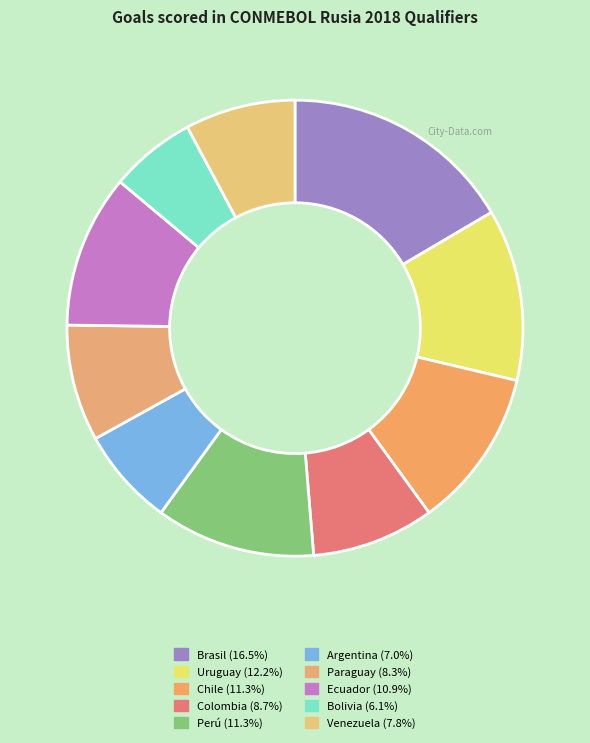

Which slice is the largest?

Brasil